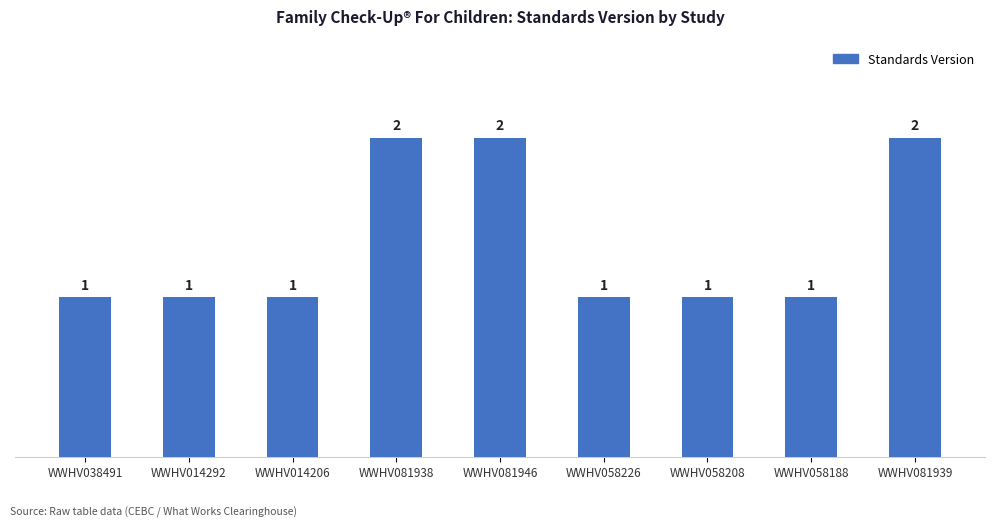

What is the difference between the maximum and minimum values?

1